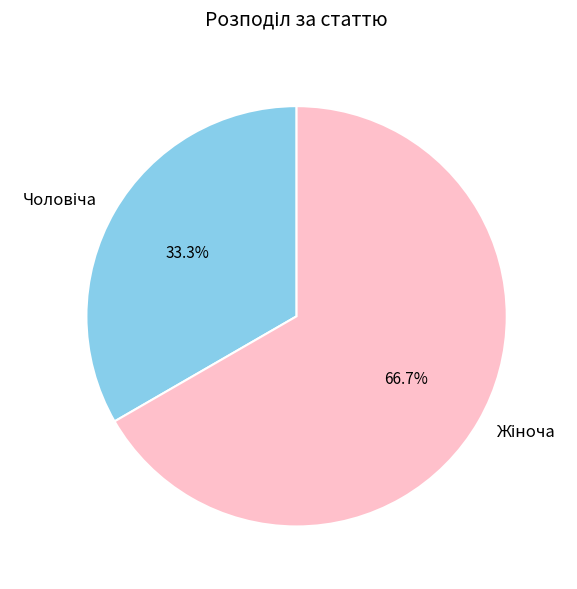

Does any single category account for the majority?

Yes